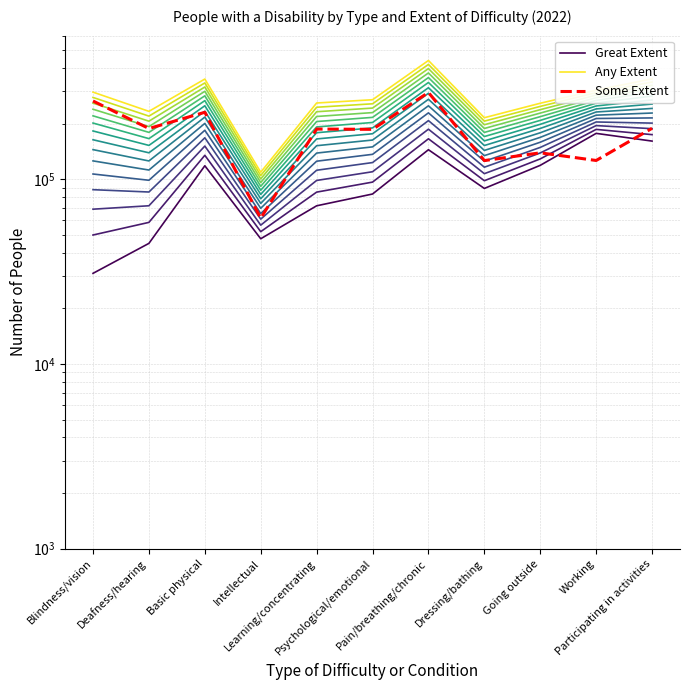

At which label does Any Extent first exceed 269789?

Blindness/vision